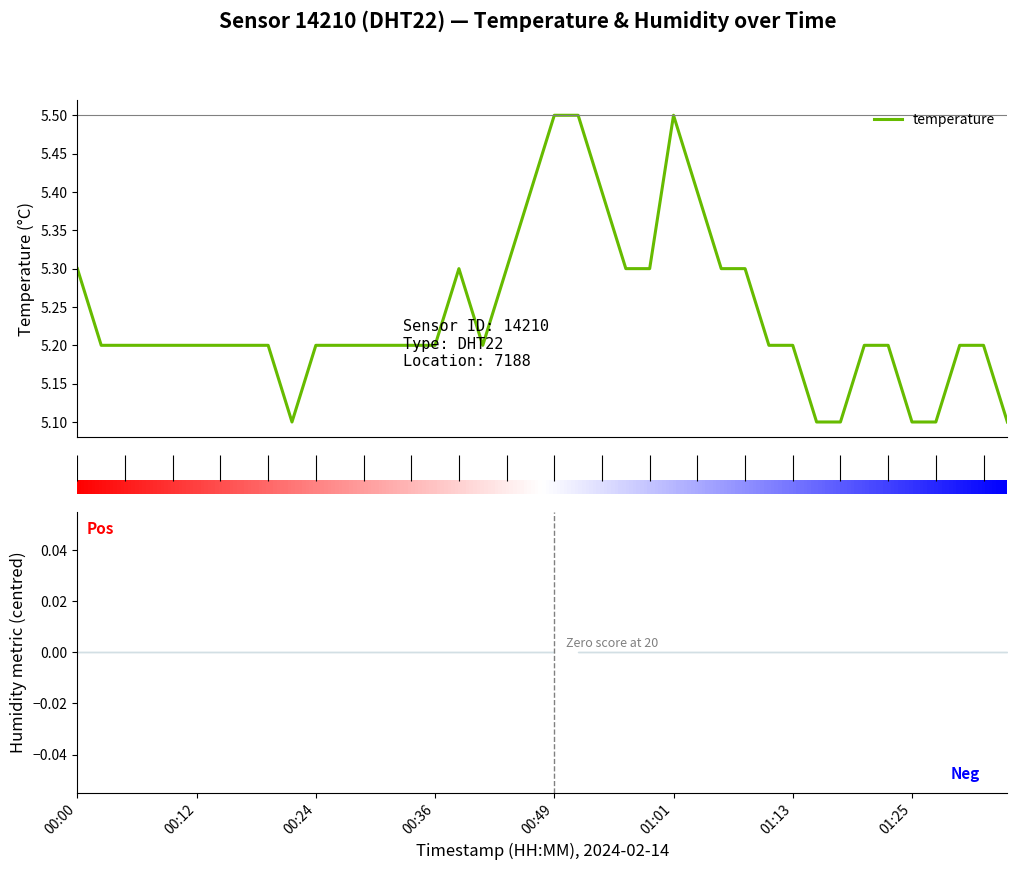

True or false: there are more than 2 points higher than both neighbors.

False